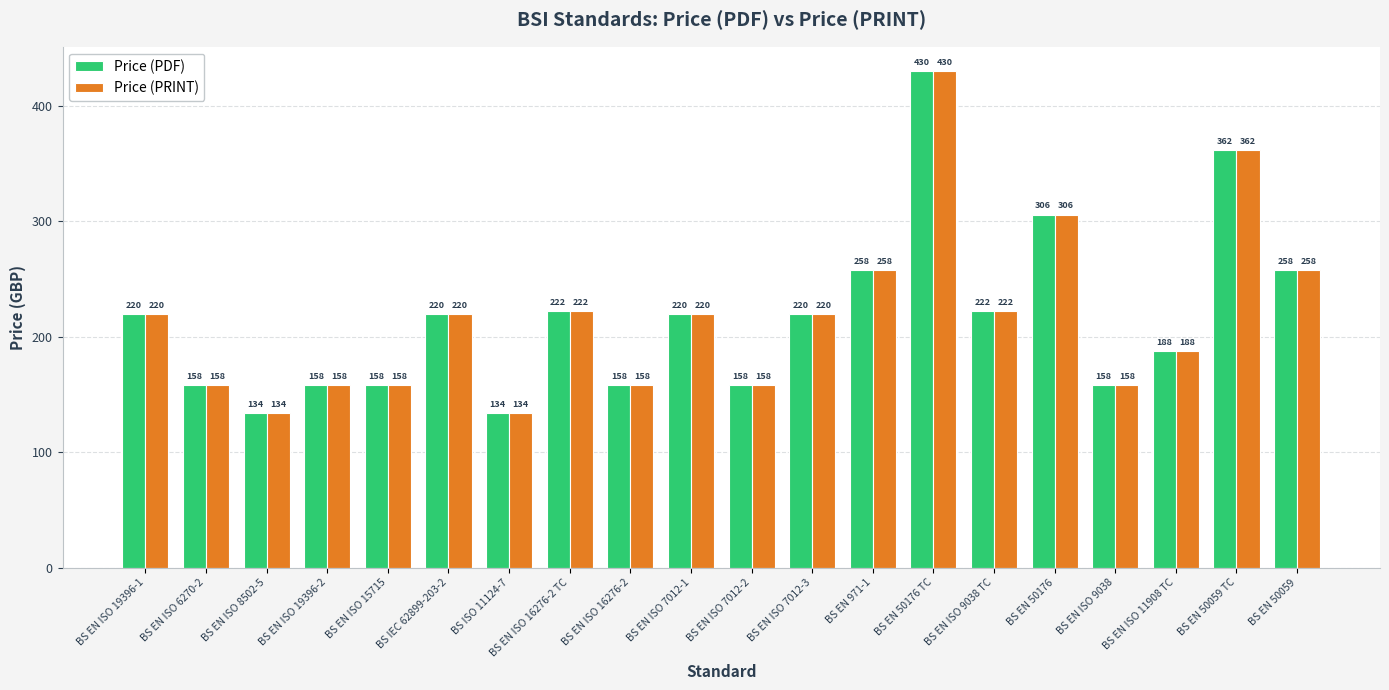

What is the approximate value of Price (PRINT) at BS EN ISO 6270-2?

158